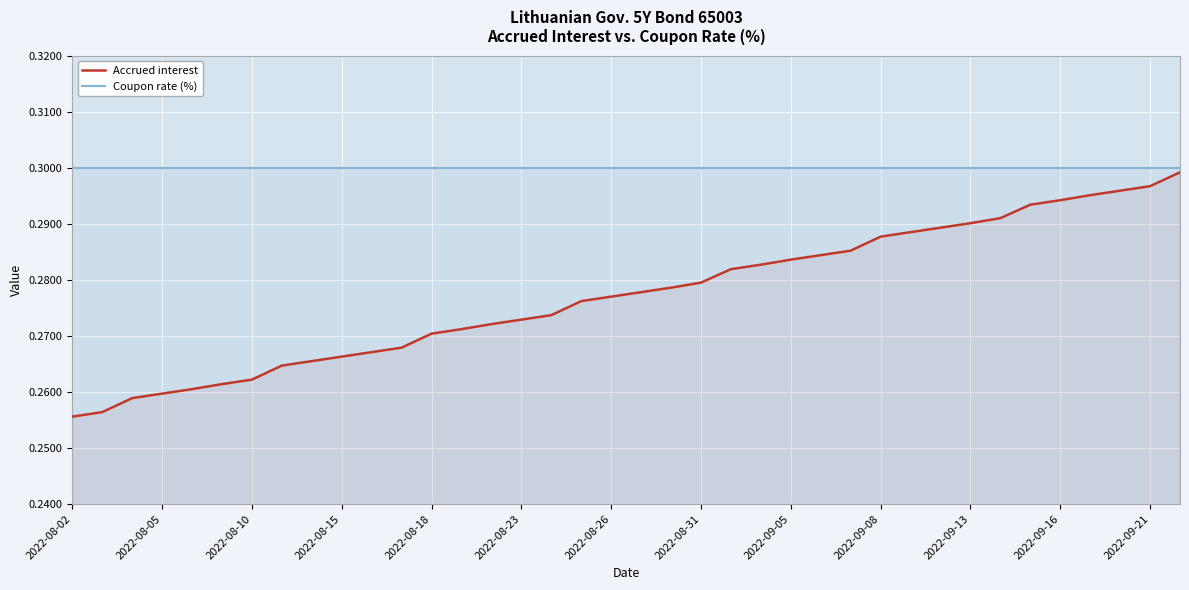

Is the value of Coupon rate (%) at 32 greater than the value of Accrued interest at 13?

Yes